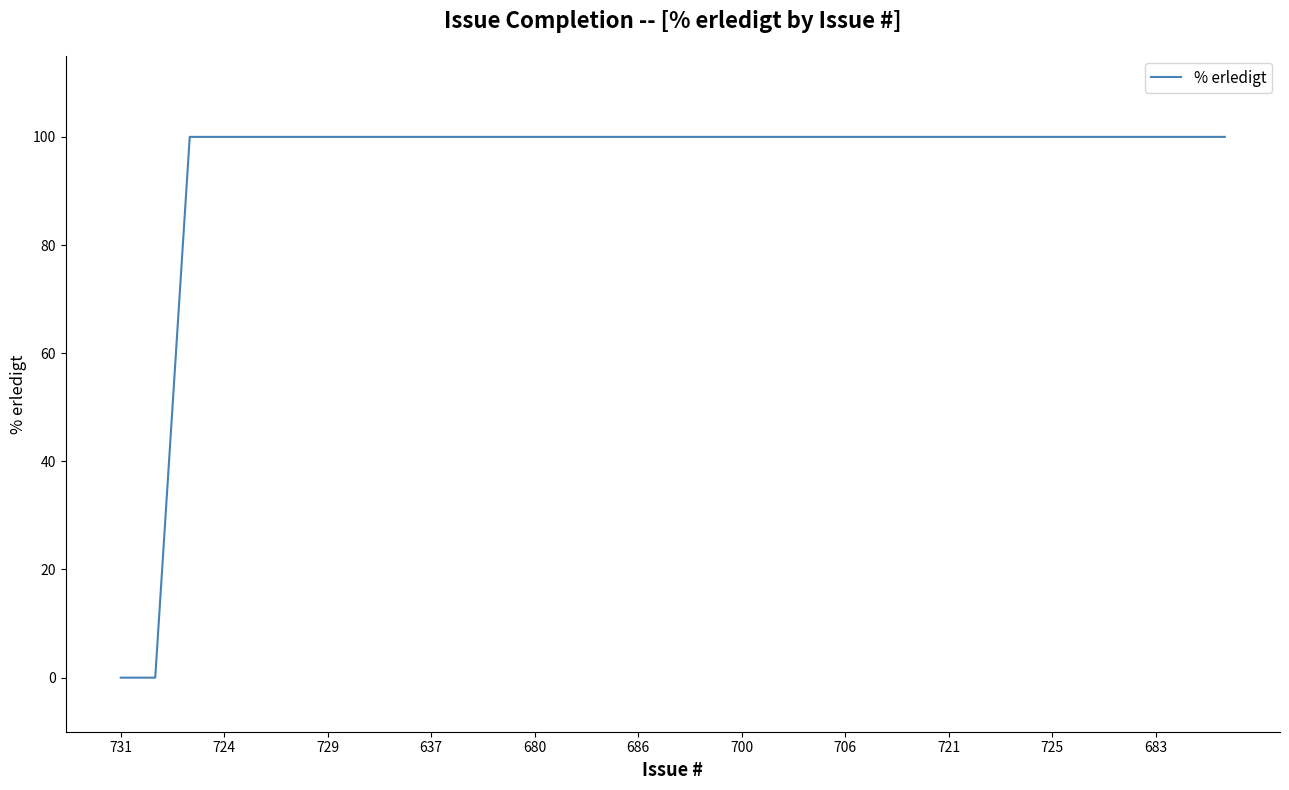

What is the difference between the maximum and minimum values?

100